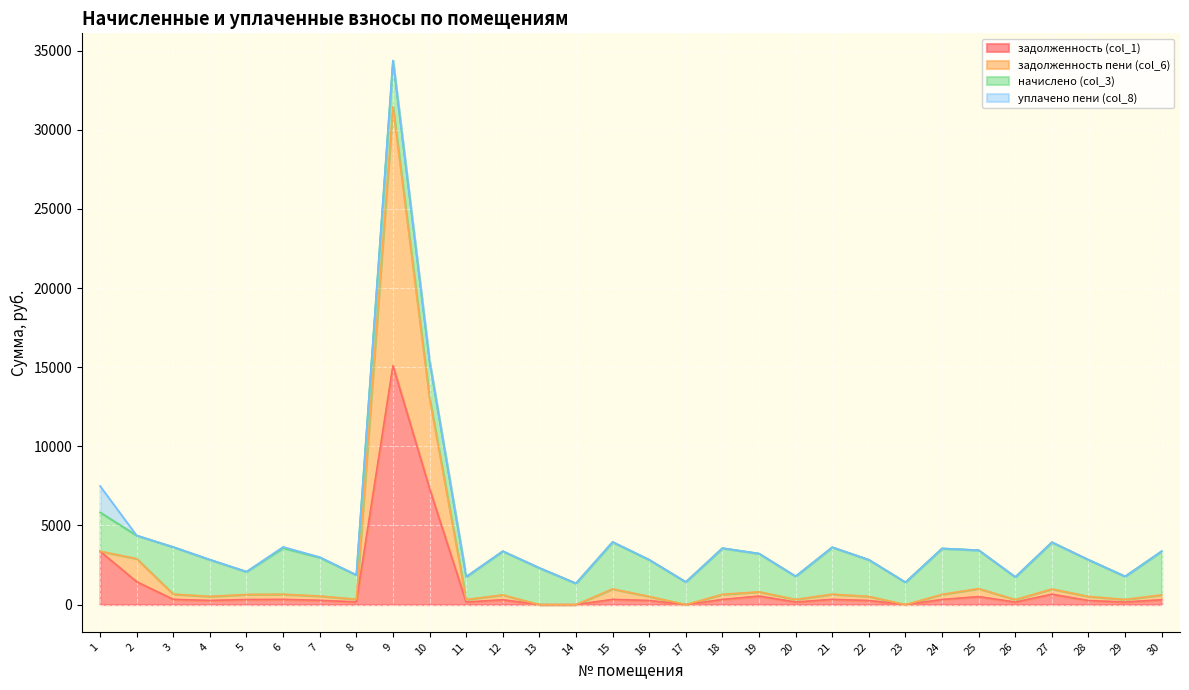

What are all the series names shown in the legend?

задолженность (col_1), задолженность пени (col_6), начислено (col_3), уплачено пени (col_8)